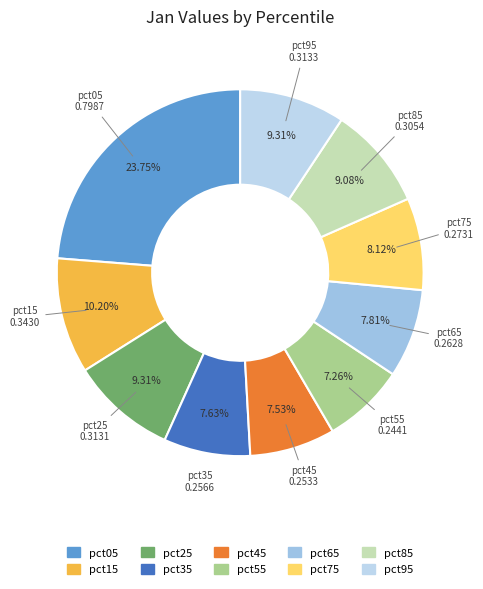

To the nearest percent, what is the difference between the pct75 and pct95 slice percentages?

1%